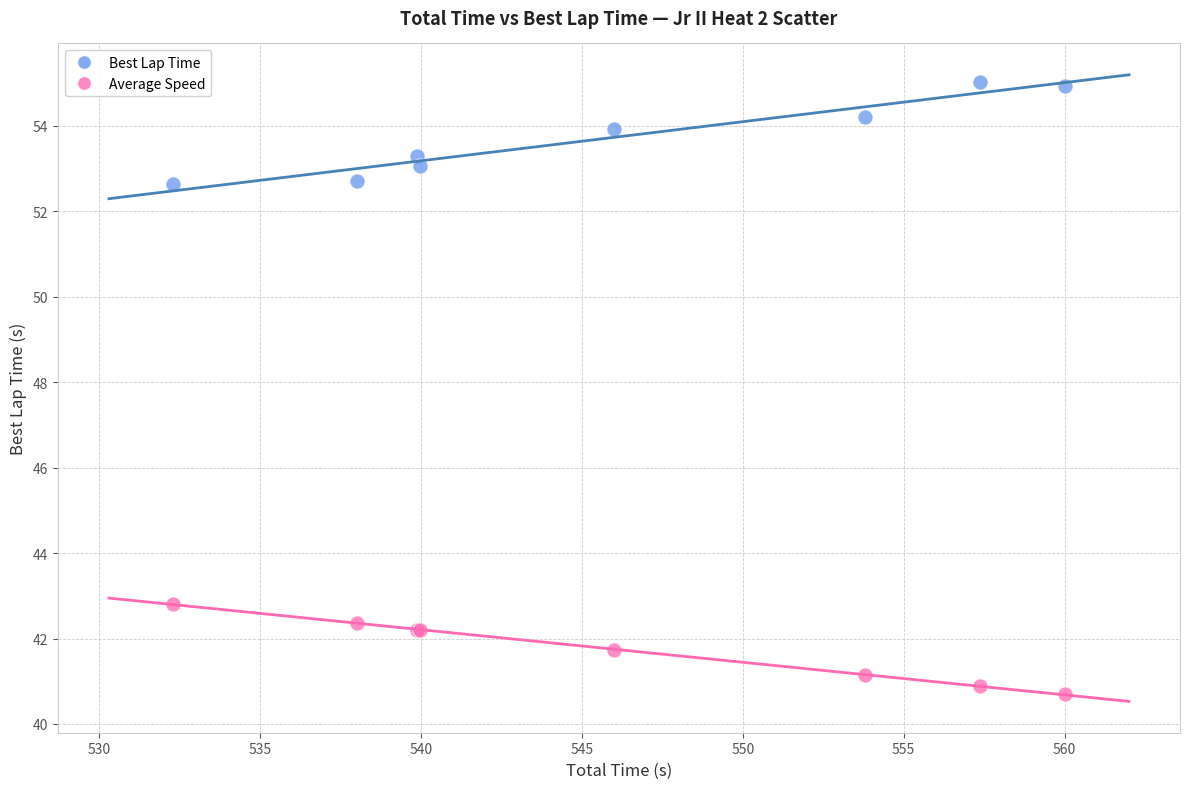

What is the X range (max minus min) for the scatter plot?

27.7